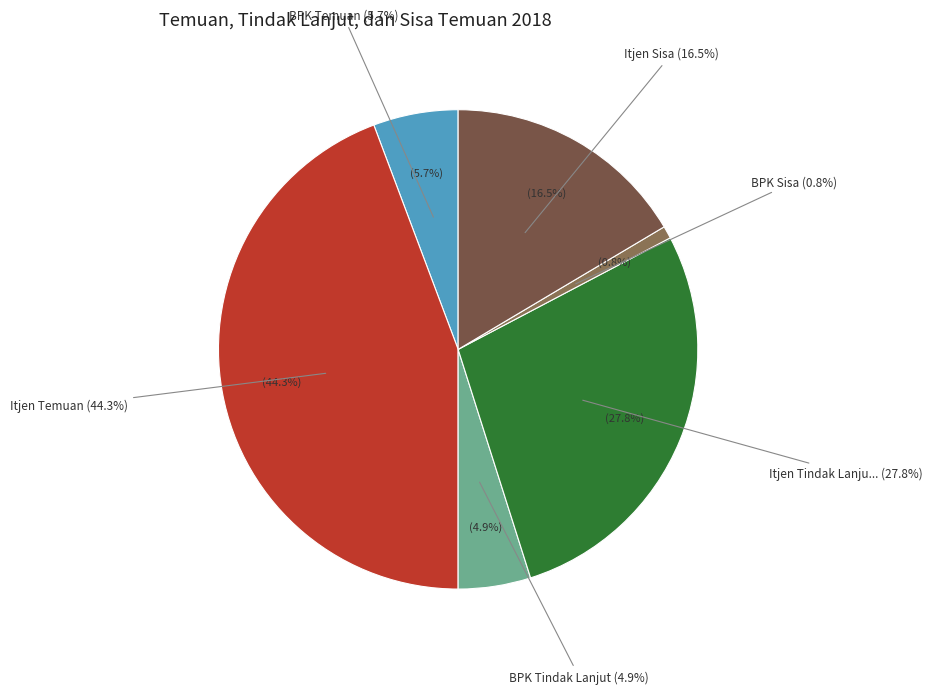

Is BPK Tindak Lanjut the majority of the pie?

No